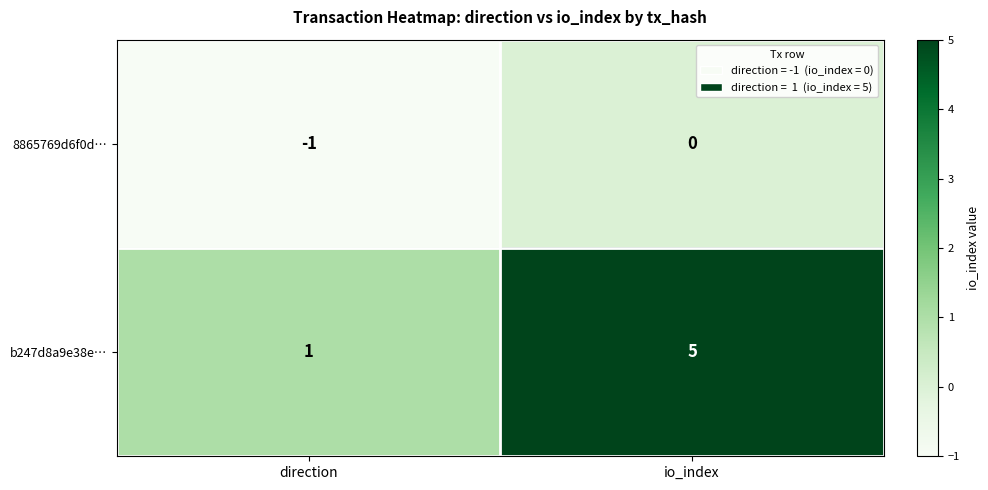

What is the difference between the maximum and minimum values in the b247d8a9e38e… series?

4